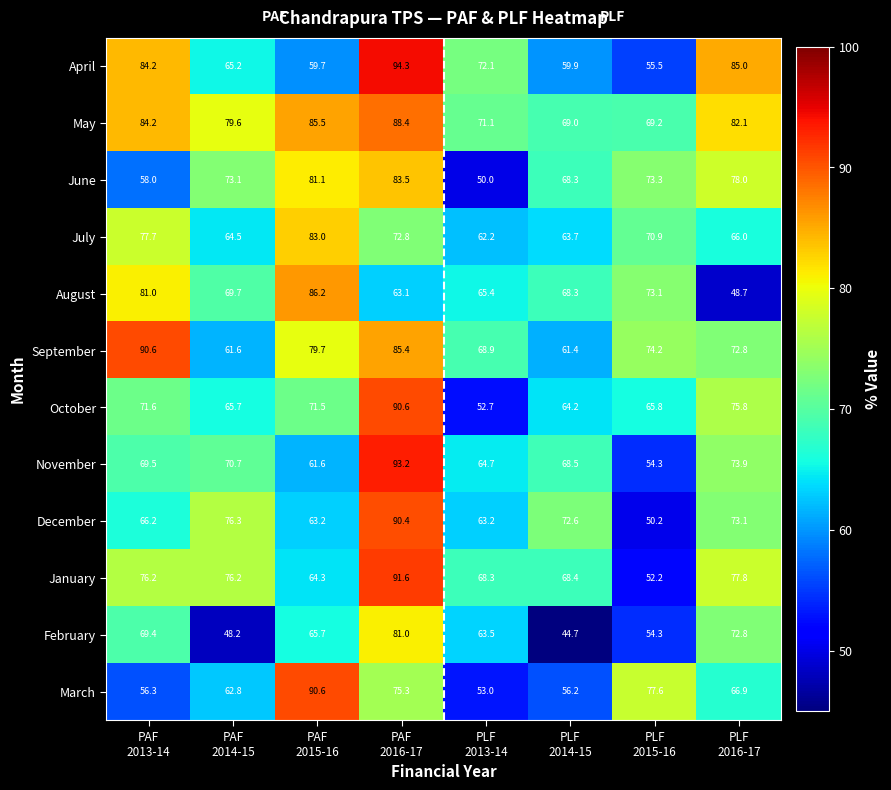

What is the minimum value shown in the chart?

44.7